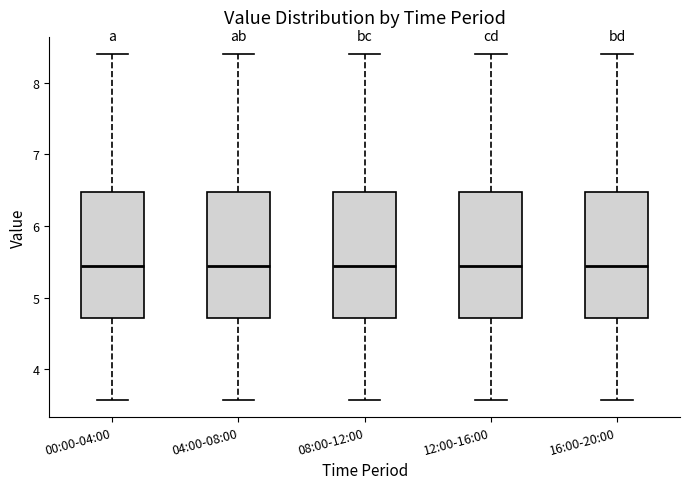

Reading left to right, transcribe this box plot: for each box, give where its median line is, the range the box spans, and where its two whiskers end, as read against the y-axis. The values are not printed on the chart, so give them approximately, as read against the axis.

00:00-04:00: median 5.5, box 4.7 to 6.5, whiskers 3.6 to 8.4
04:00-08:00: median 5.5, box 4.7 to 6.5, whiskers 3.6 to 8.4
08:00-12:00: median 5.5, box 4.7 to 6.5, whiskers 3.6 to 8.4
12:00-16:00: median 5.5, box 4.7 to 6.5, whiskers 3.6 to 8.4
16:00-20:00: median 5.5, box 4.7 to 6.5, whiskers 3.6 to 8.4